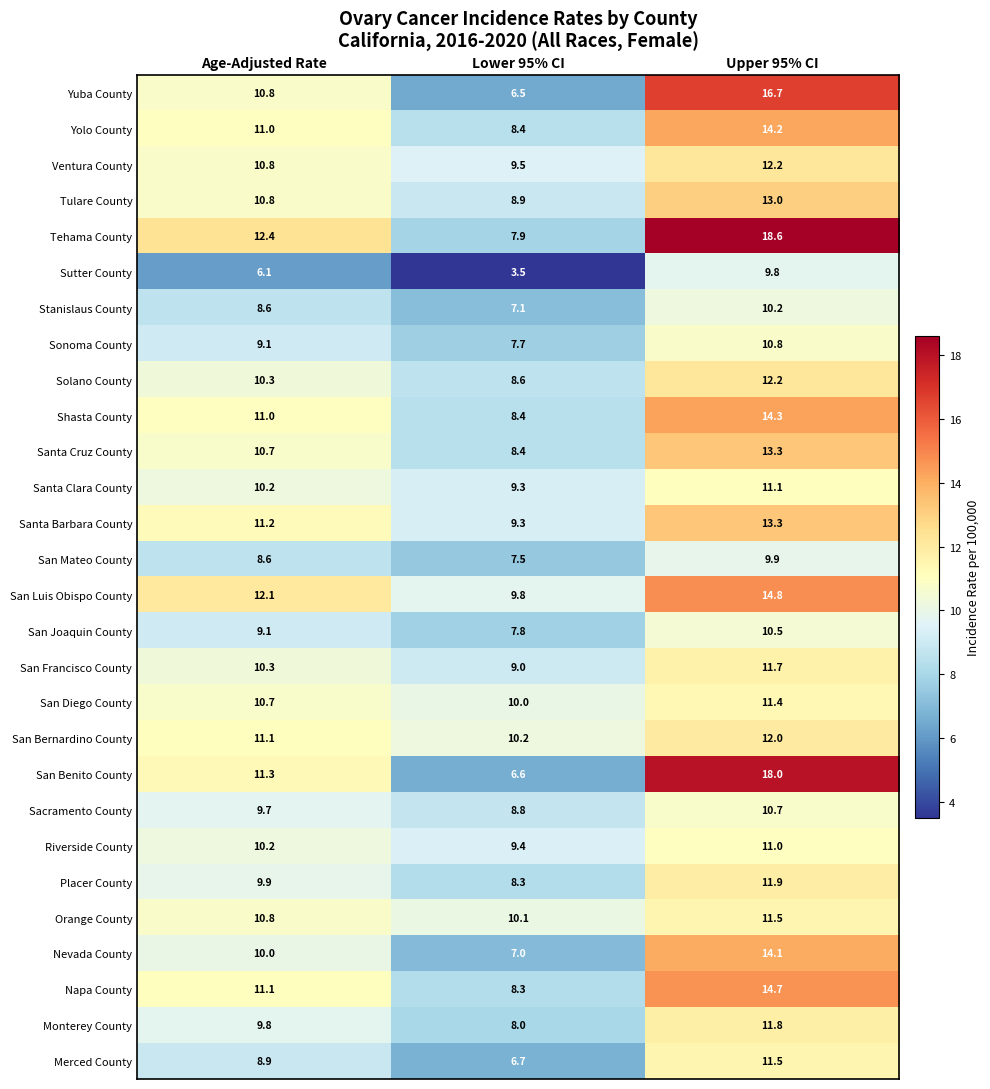

Rank the categories by Sonoma County value from lowest to highest.

Lower 95% CI, Age-Adjusted Rate, Upper 95% CI